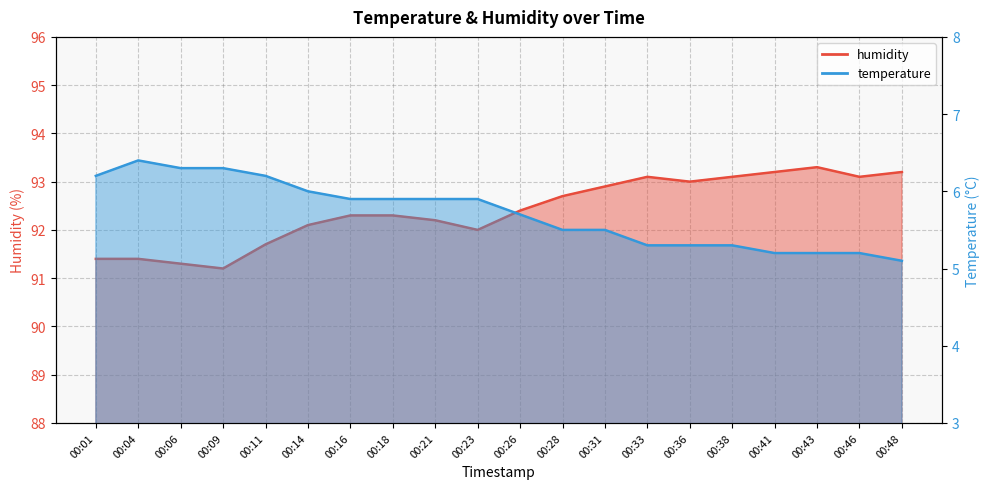

List the series in order of their peak value, highest first.

humidity, temperature